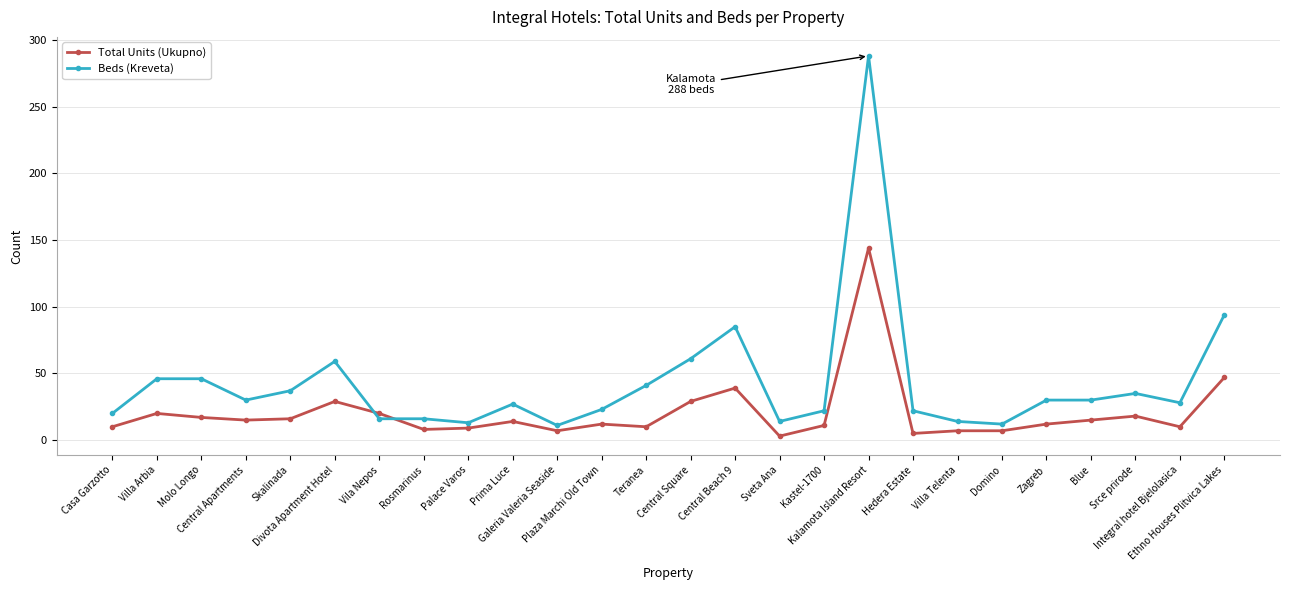

Does the chart have visible grid lines?

Yes